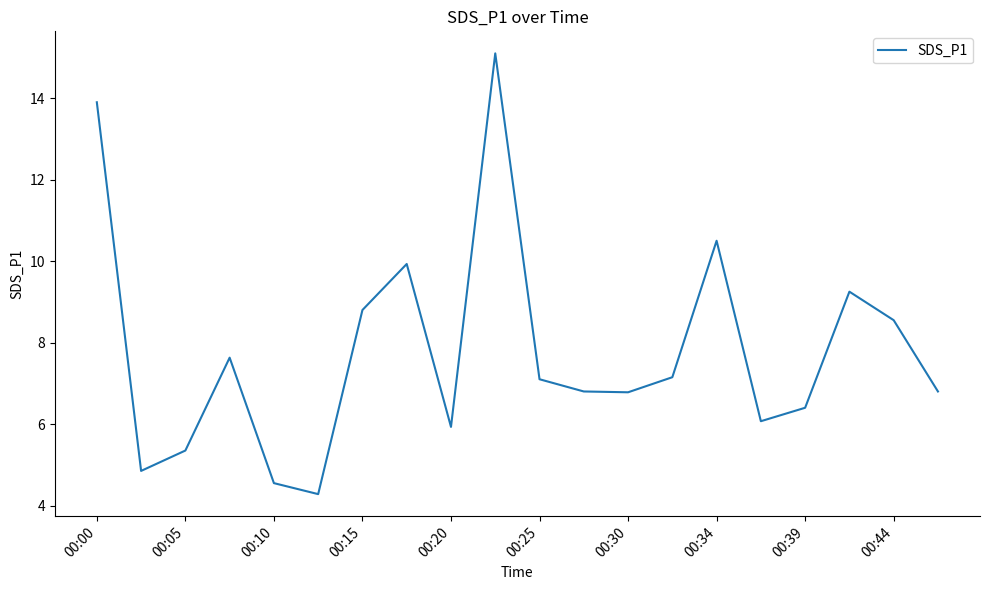

What is the maximum value shown in the chart?

15.1